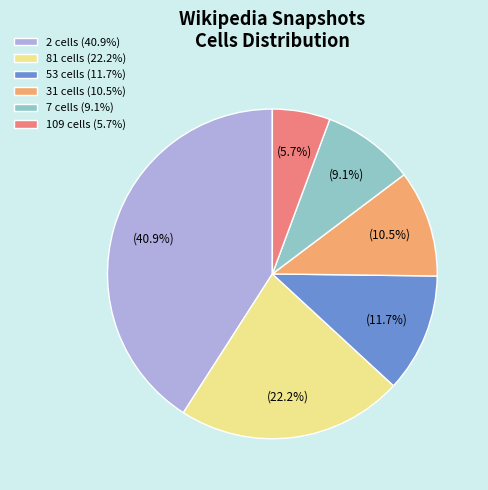

How many slices are in this pie chart?

6